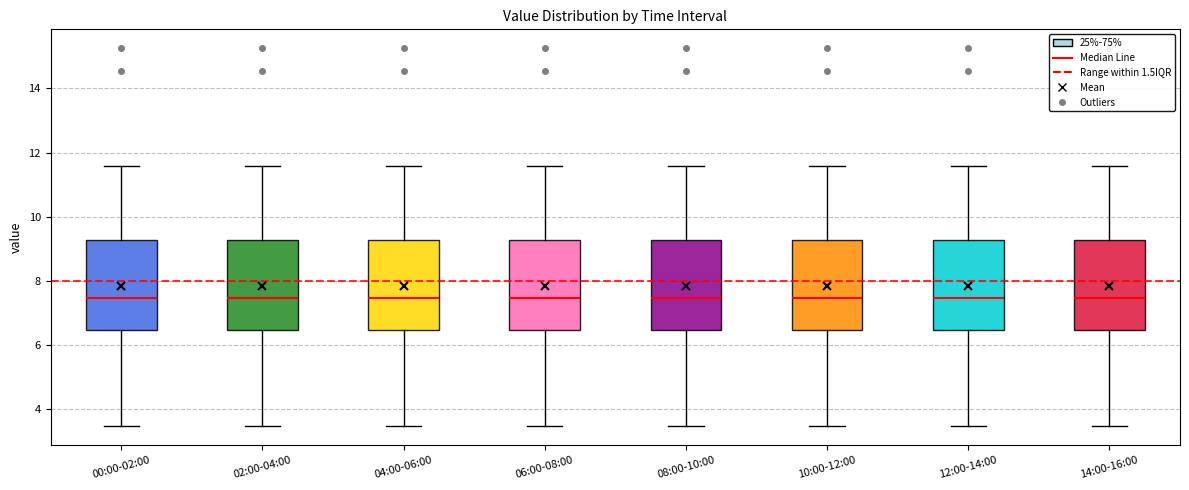

Reading left to right, transcribe this box plot: for each box, give where its median line is, the range the box spans, and where its two whiskers end, as read against the y-axis. The values are not printed on the chart, so give them approximately, as read against the axis.

00:00-02:00: median 7.4, box 6.4 to 9.2, whiskers 3.4 to 11.6
02:00-04:00: median 7.4, box 6.4 to 9.2, whiskers 3.4 to 11.6
04:00-06:00: median 7.4, box 6.4 to 9.2, whiskers 3.4 to 11.6
06:00-08:00: median 7.4, box 6.4 to 9.2, whiskers 3.4 to 11.6
08:00-10:00: median 7.4, box 6.4 to 9.2, whiskers 3.4 to 11.6
10:00-12:00: median 7.4, box 6.4 to 9.2, whiskers 3.4 to 11.6
12:00-14:00: median 7.4, box 6.4 to 9.2, whiskers 3.4 to 11.6
14:00-16:00: median 7.4, box 6.4 to 9.2, whiskers 3.4 to 11.6